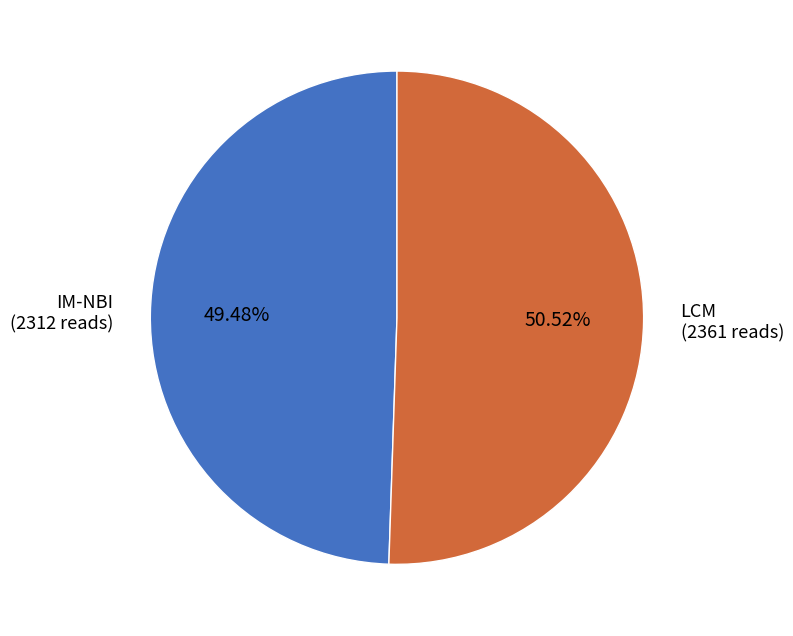

What portion of the pie excludes LCM?

49.5%